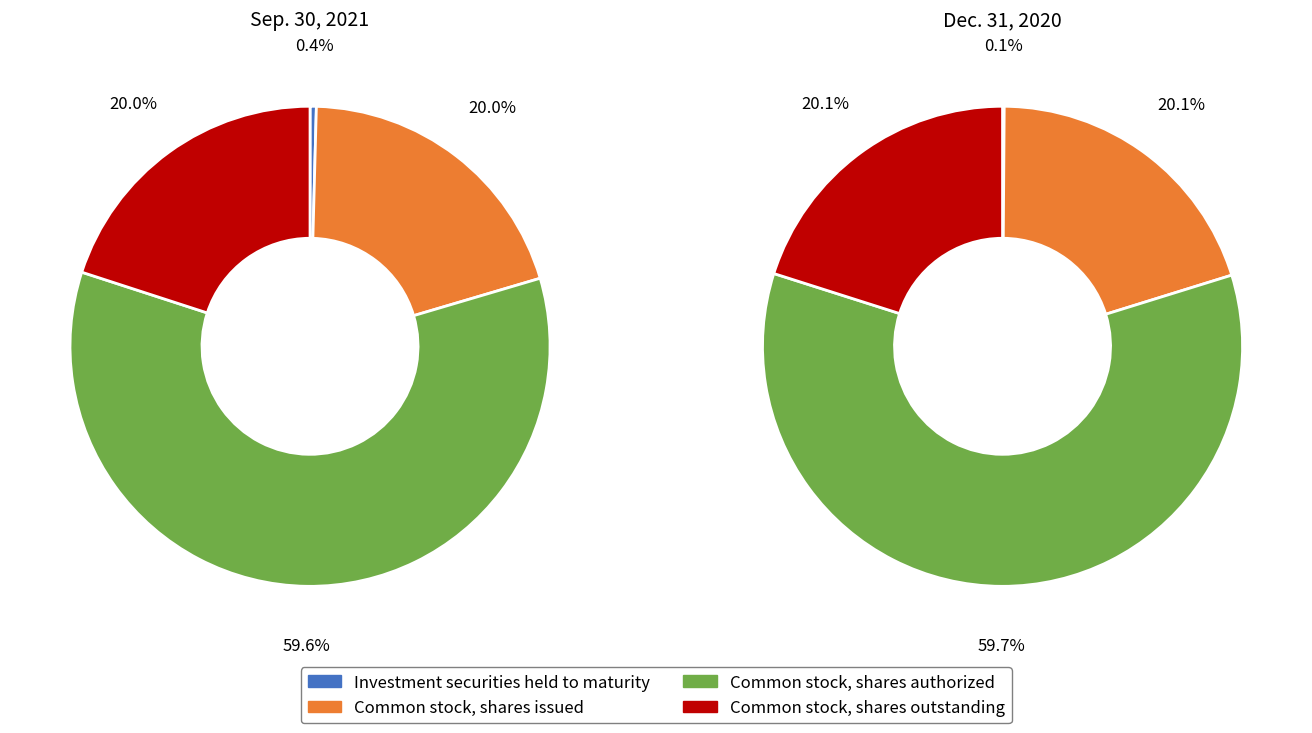

Which slice is the smallest?

Investment securities held to maturity